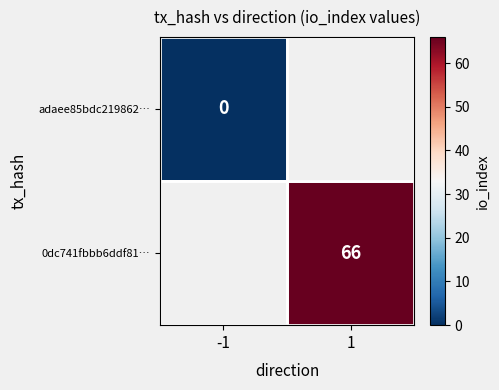

Is the value of 0dc741fbbb6ddf81… at 1 greater than the value of adaee85bdc219862… at -1?

Yes